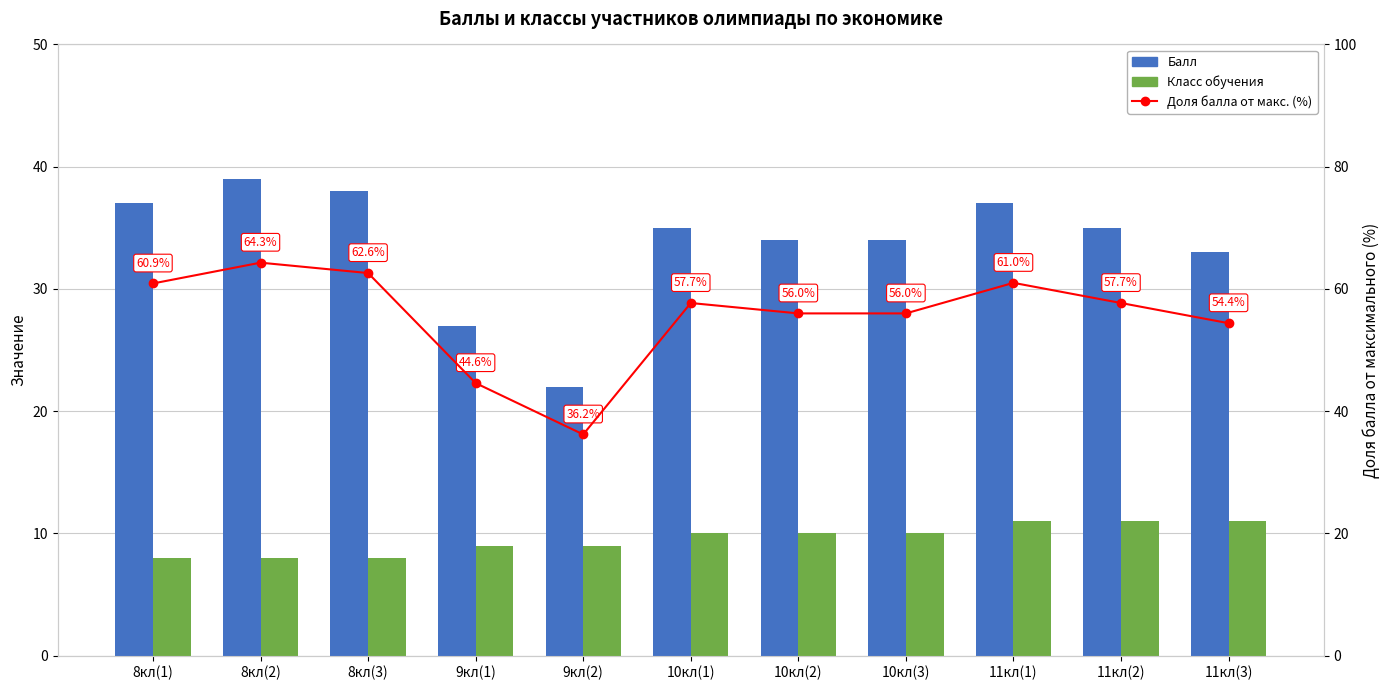

Which series changed the most between 9кл(2) and 11кл(1)?

Доля балла от макс. (%)